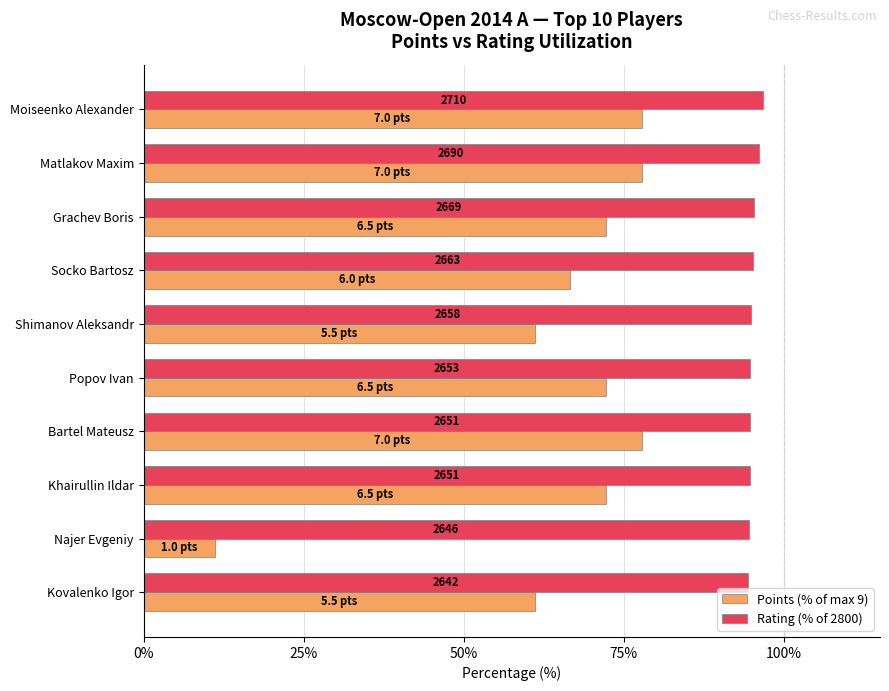

What are all the series names shown in the legend?

Points (% of max 9), Rating (% of 2800)